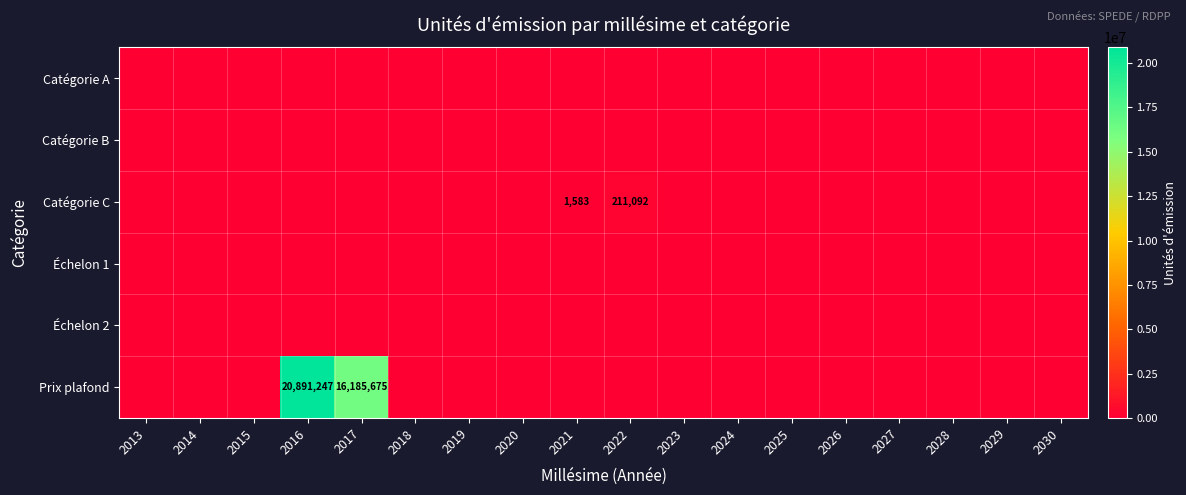

At which category does the chart reach its peak across all series?

2016